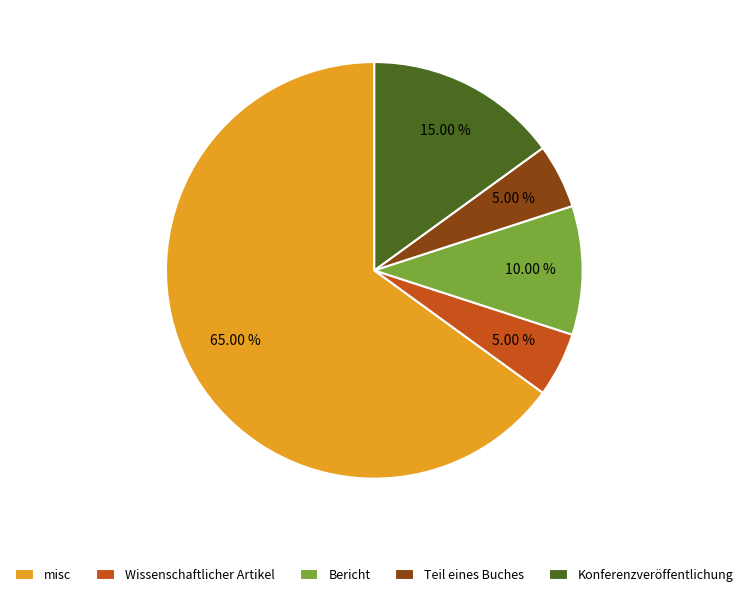

Count the number of slices in the pie.

5